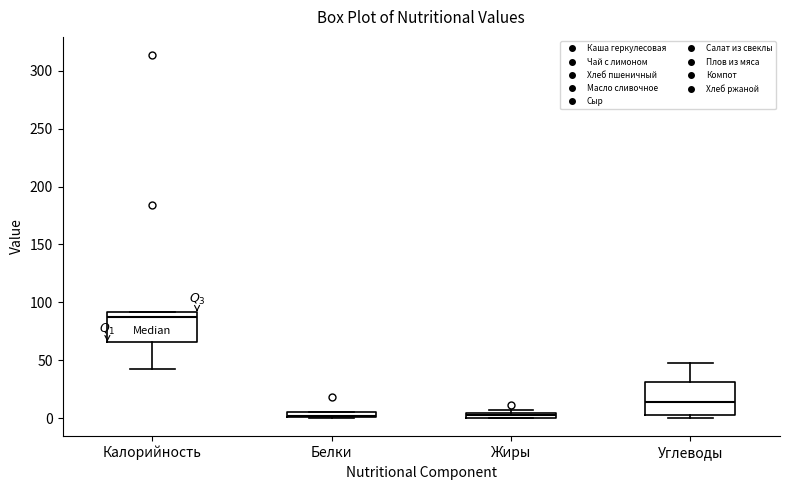

Where is the upper edge of the box for Белки on the y-axis? The values are not printed on the chart, so give them approximately, as read against the axis.

5